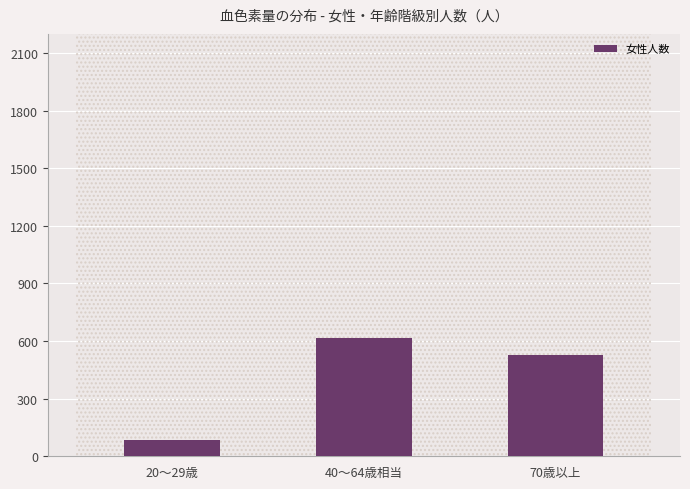

The chart shows a value of 131 at 40〜64歳相当. True or false?

False